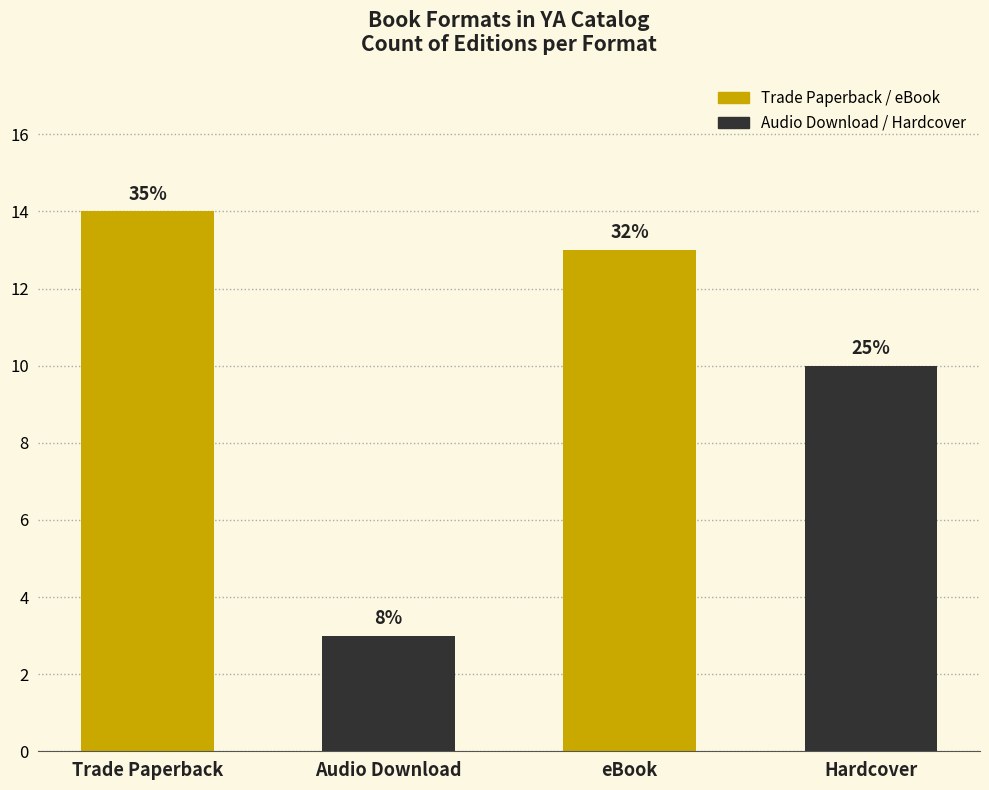

Does the chart contain any negative values?

No